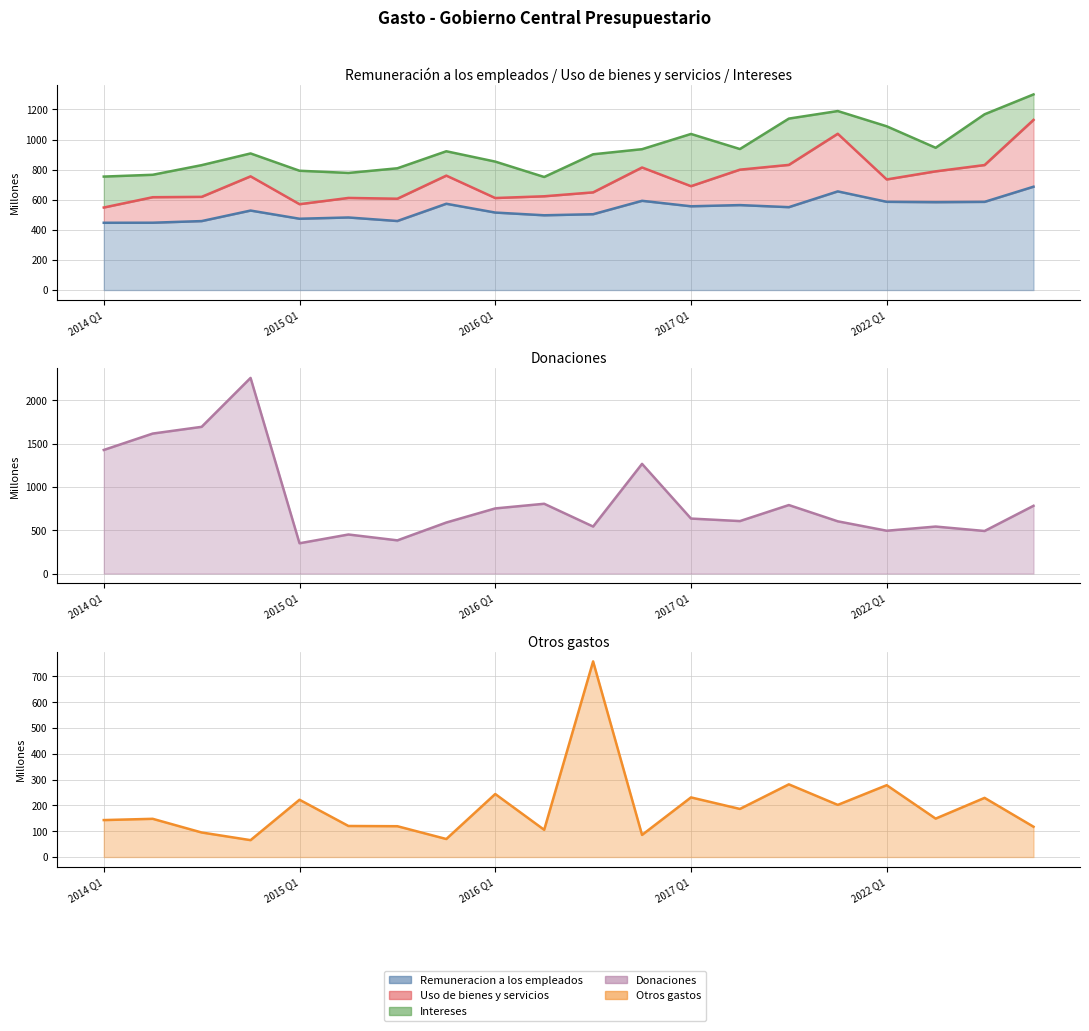

What is the difference between the Donaciones values at 2016 Q1 and 2015 Q1?

402.5